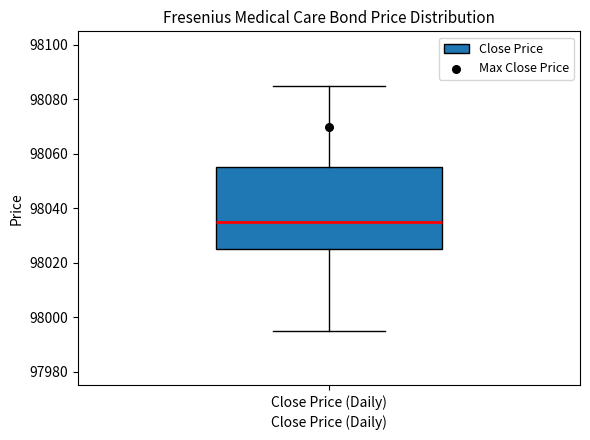

Transcribe this box plot: give where the median line is, the range the box spans, and where the two whiskers end, as read against the y-axis. The values are not printed on the chart, so give them approximately, as read against the axis.

median 98036, box 98026 to 98056, whiskers 97996 to 98086